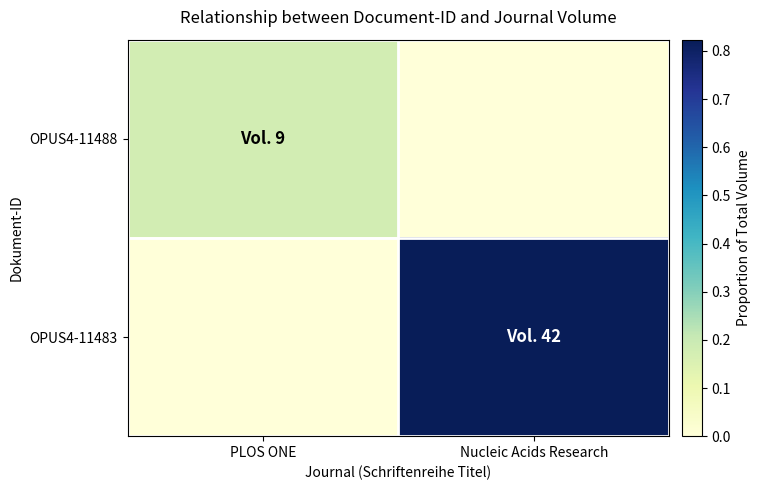

Reading right to left, extract all data points from this chart.

OPUS4-11488: Nucleic Acids Research=0.0	PLOS ONE=0.2
OPUS4-11483: Nucleic Acids Research=0.8	PLOS ONE=0.0